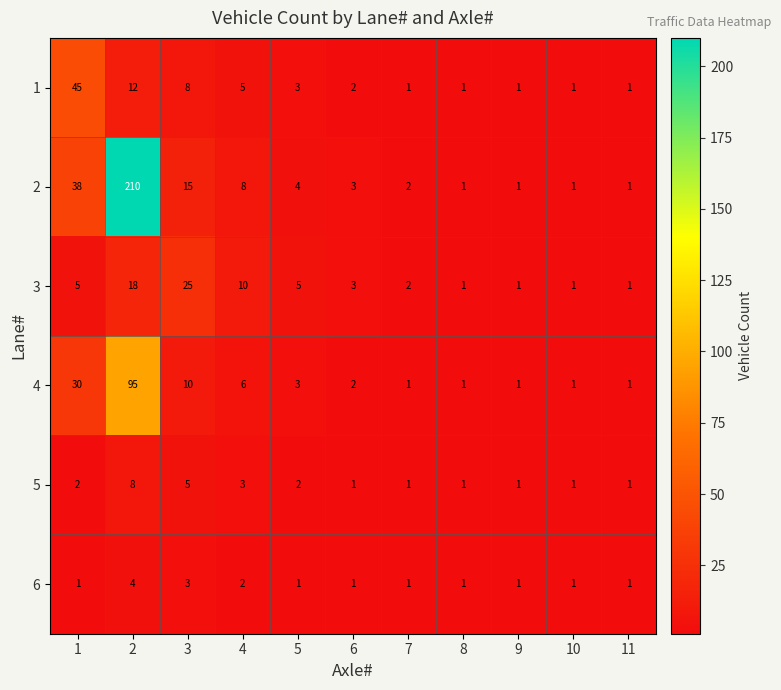

What is the sum of the 5 values at 8 and 4?

4